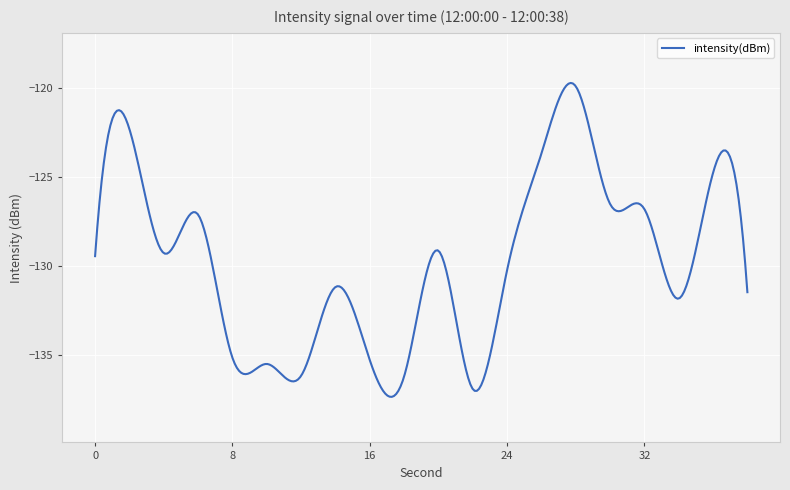

What is the difference between the maximum and minimum values?

17.6